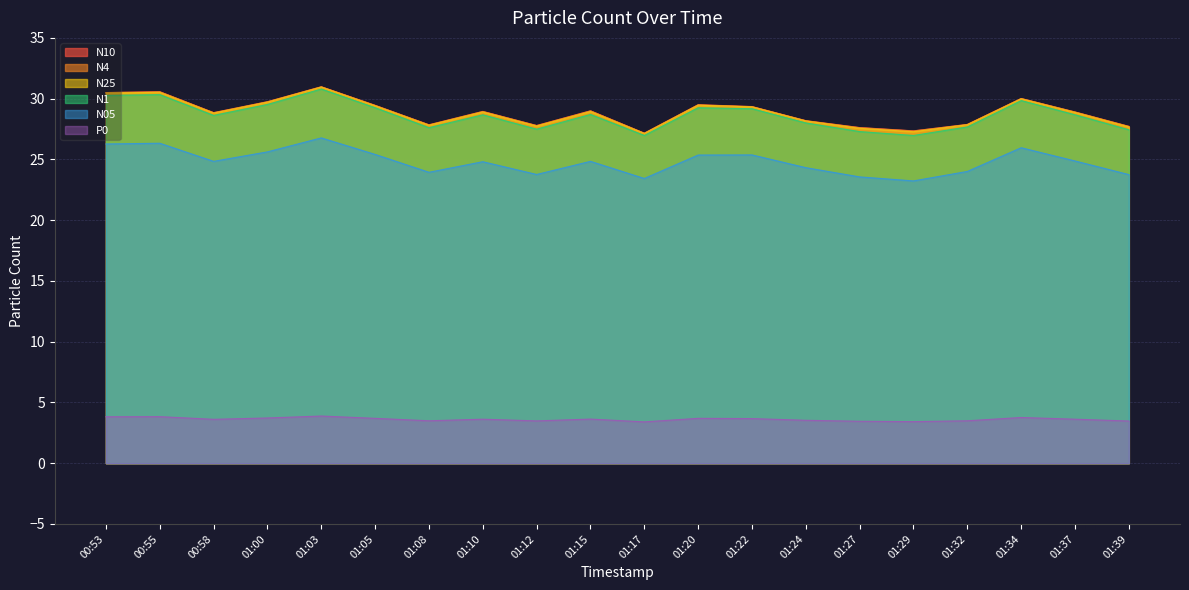

The value of N25 at 00:55 is 52.8. True or false?

False